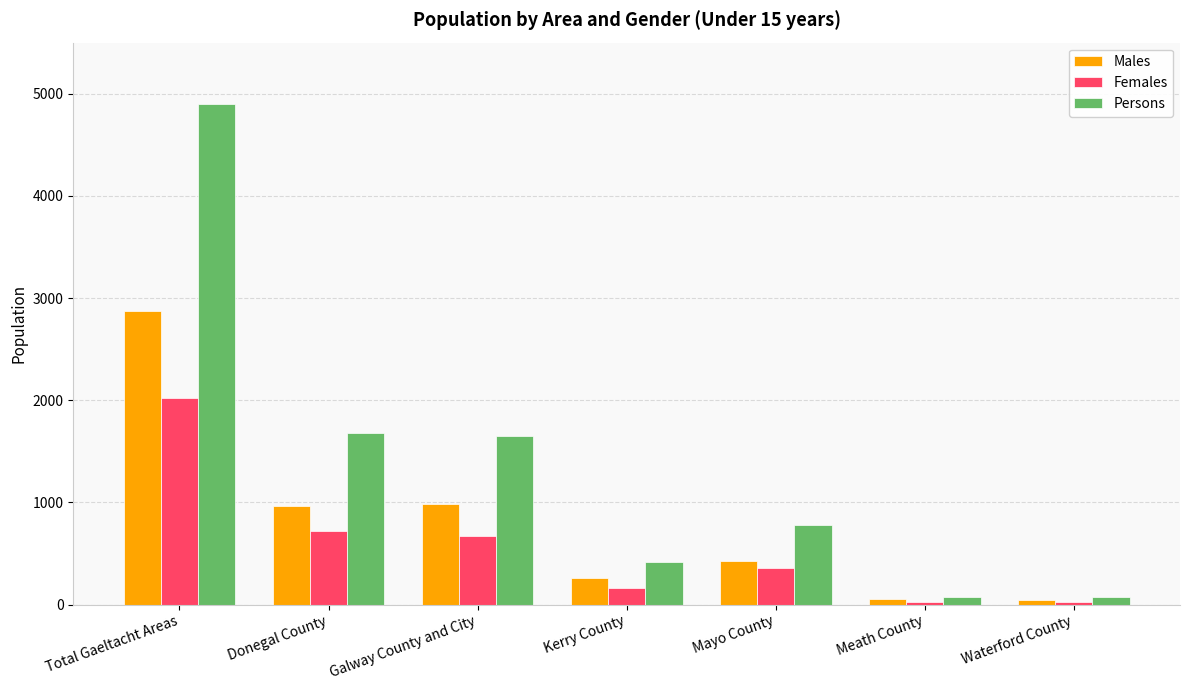

What is the label of the 6th bar from the left?

Meath County